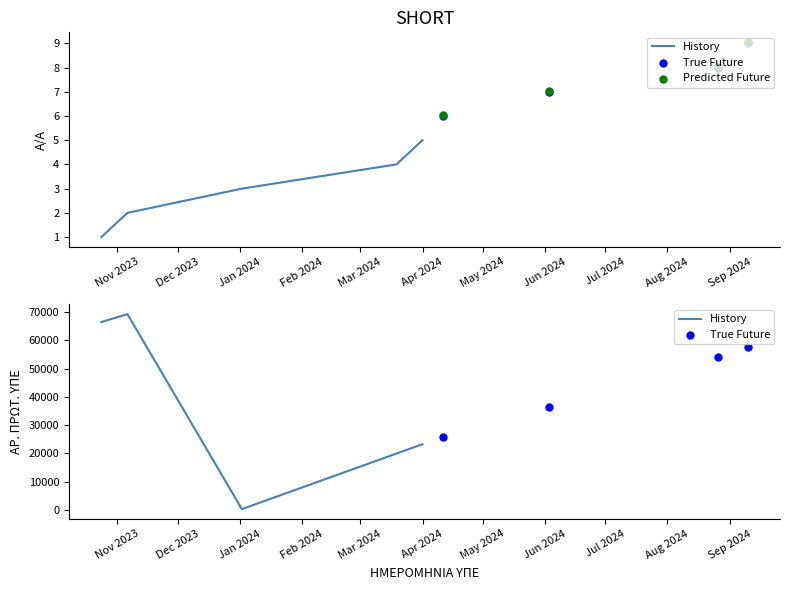

Is the value of ΑΡ. ΠΡΩΤ. ΥΠΕ at 10.09.2024 greater than the value of Α/Α at 02.01.2024?

Yes